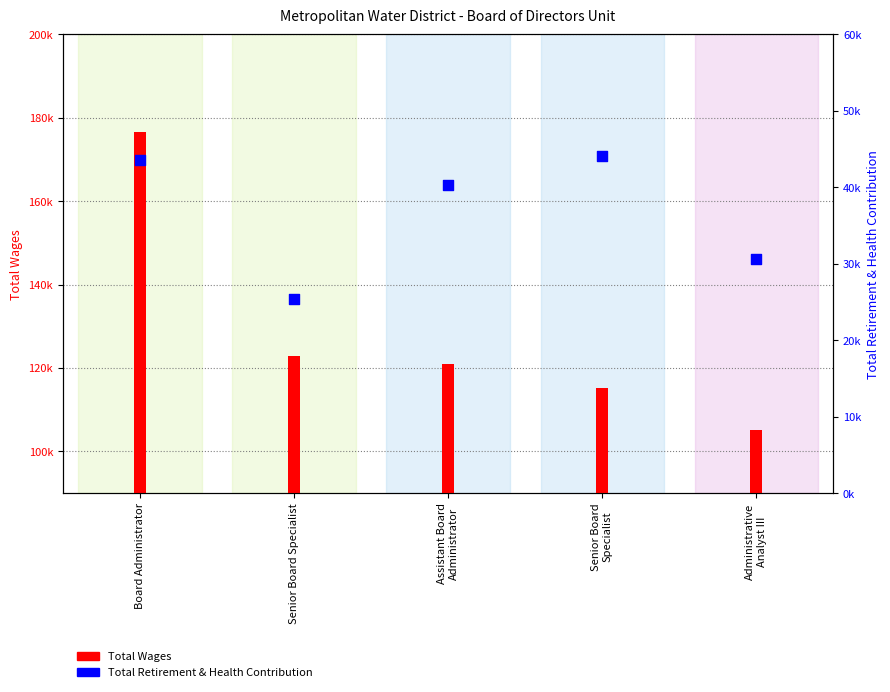

Which series reaches the minimum Y coordinate?

Total Retirement & Health Contribution